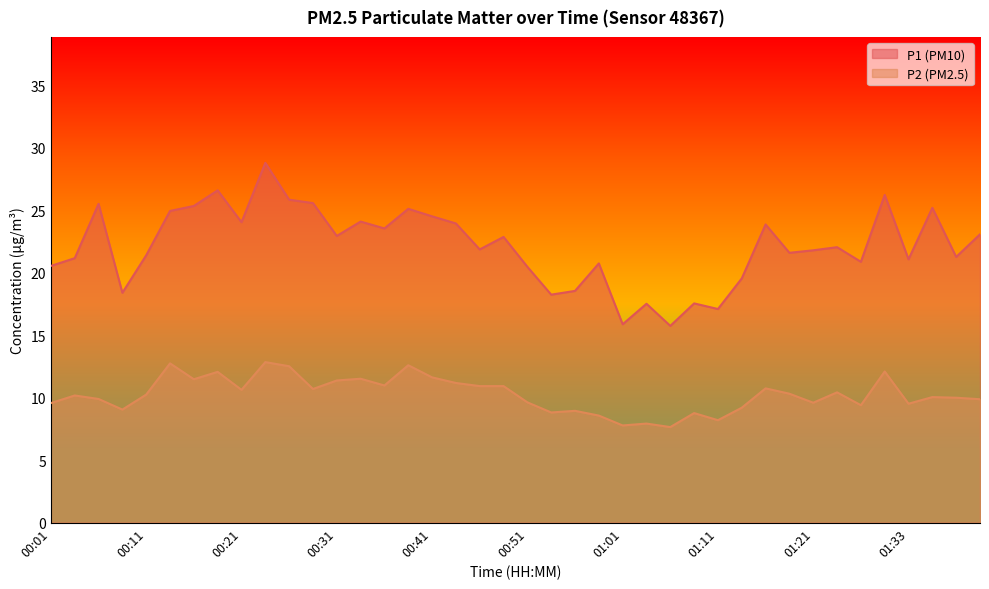

Count the number of categories in the chart.

40